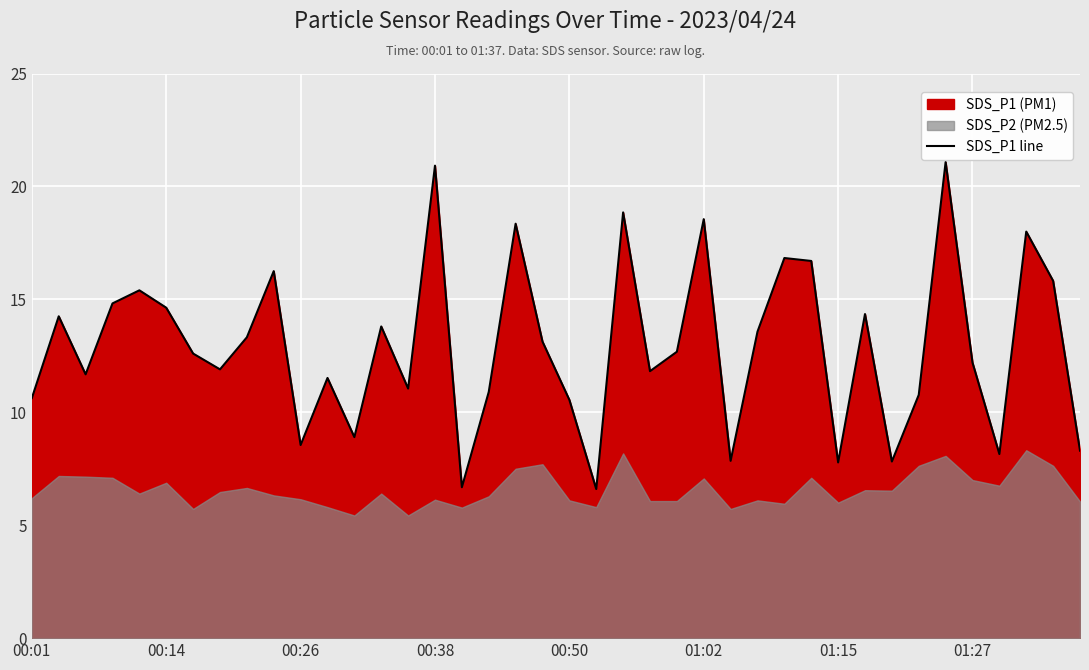

The value at 00:26 is 20.5. True or false?

False